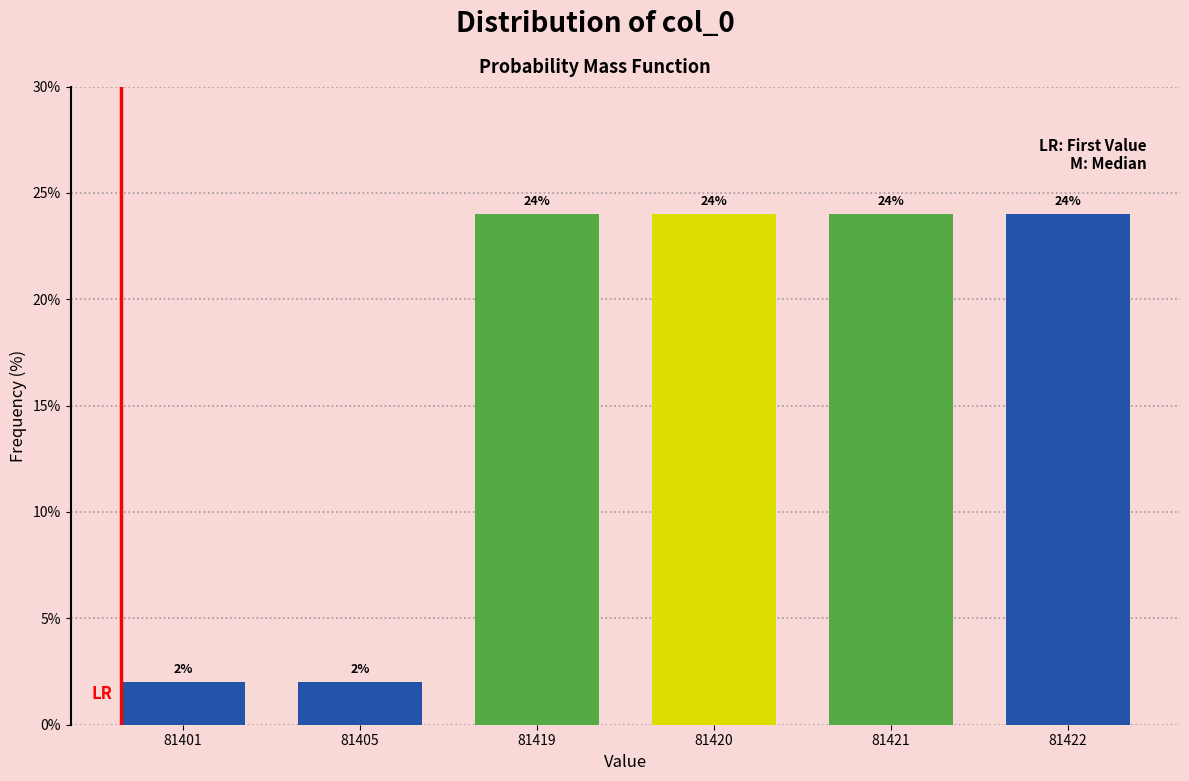

Reading left to right, extract all data points from this chart.

2	2	24	24	24	24